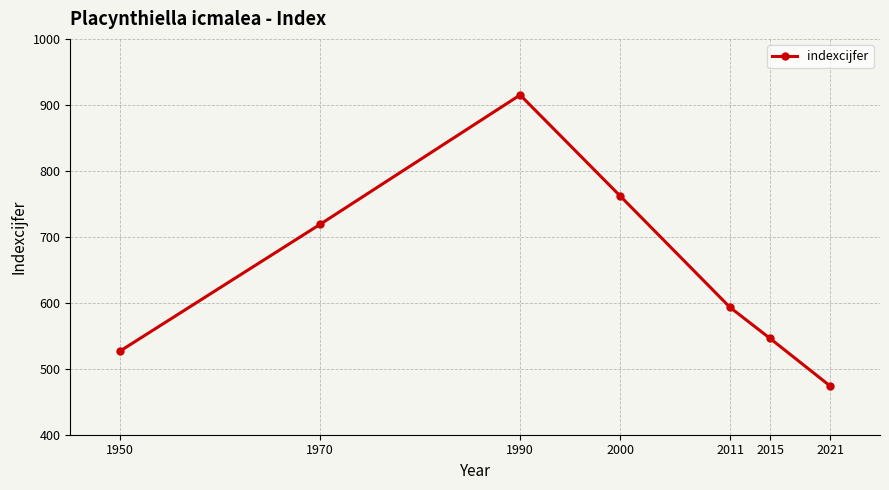

At which label is the value closest to 694?

1970